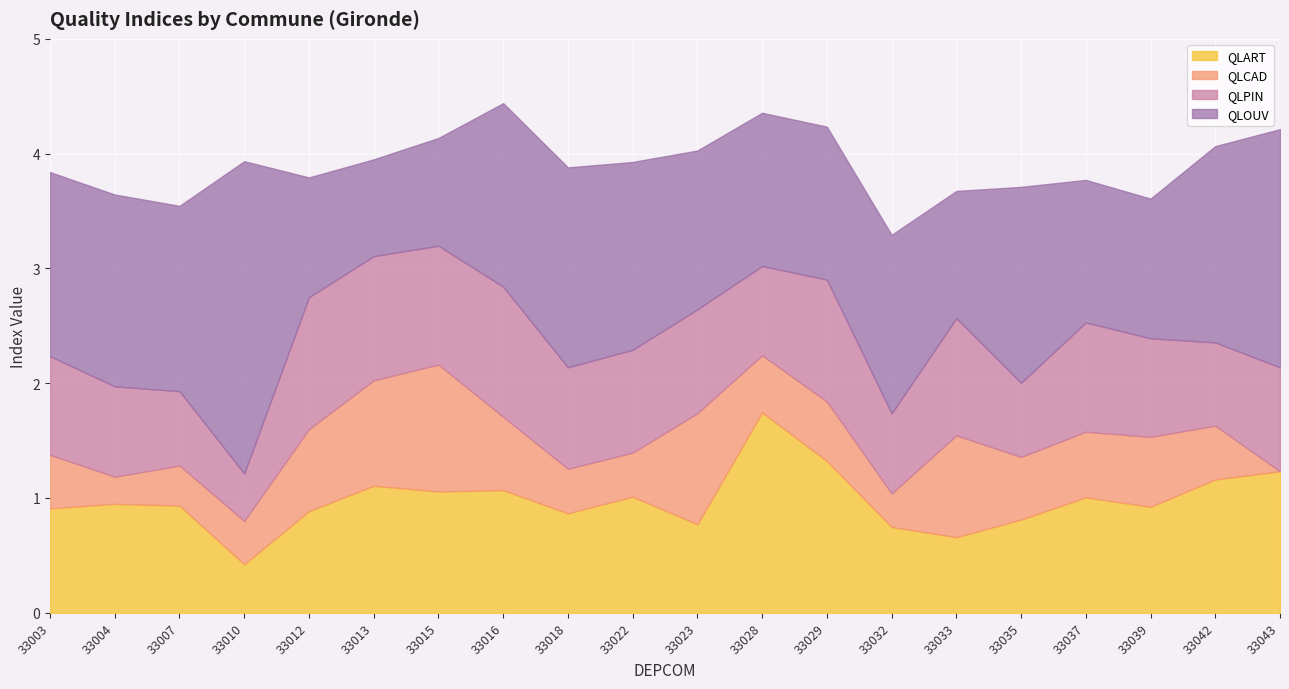

What are all the series names shown in the legend?

QLART, QLCAD, QLPIN, QLOUV